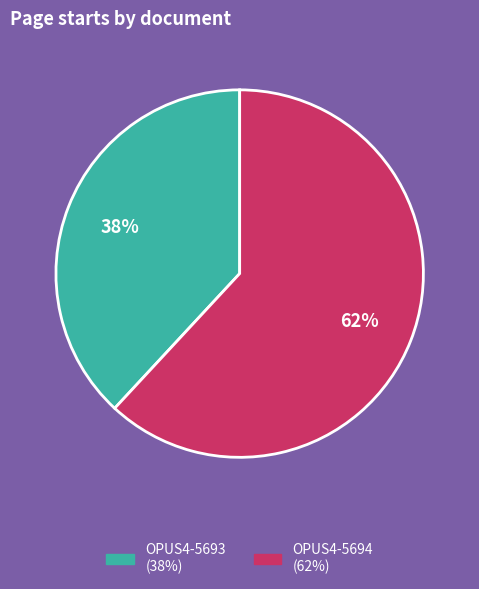

To the nearest percent, what percentage of the pie is OPUS4-5693?

38%